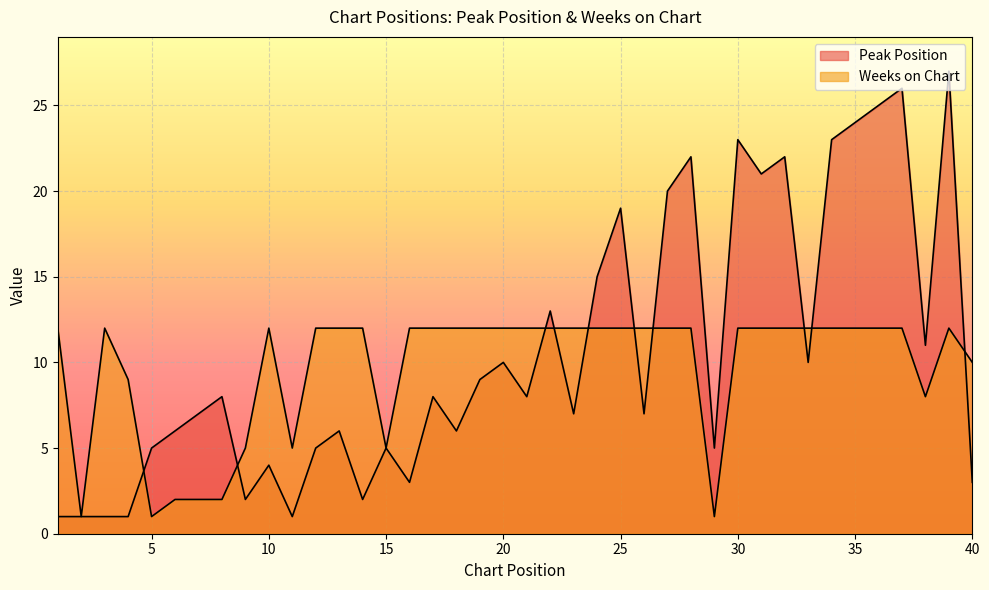

How many interior local valleys does the Weeks on Chart series have?

6